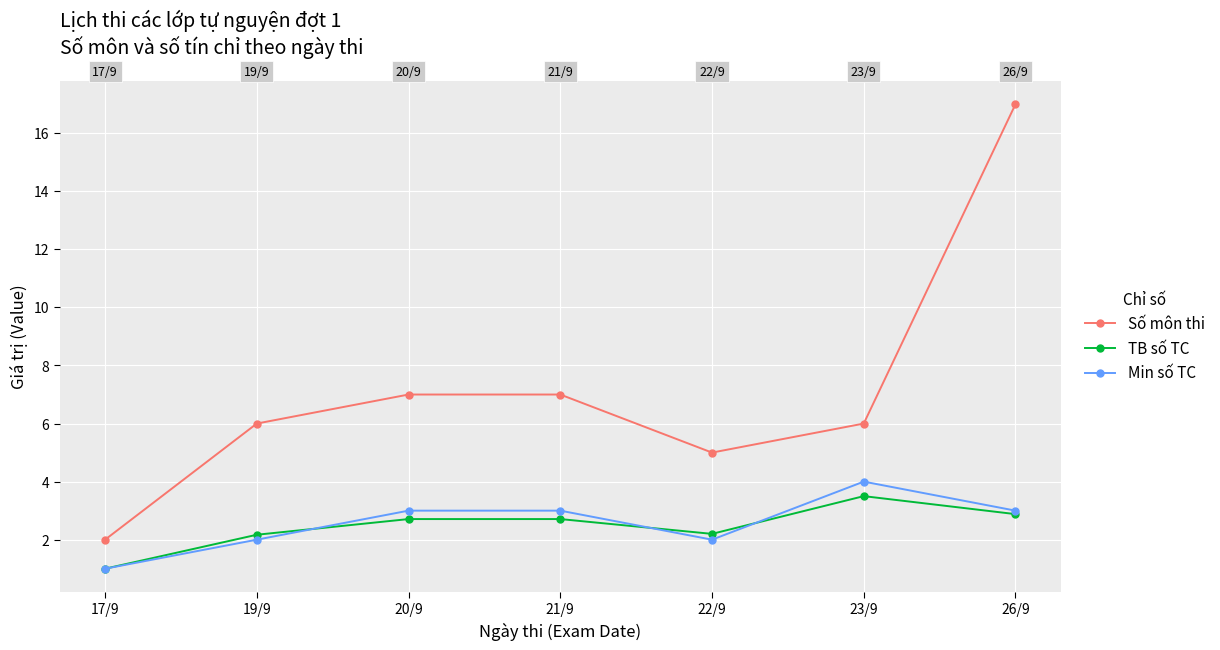

What is the label of the 2nd point from the left?

19/9